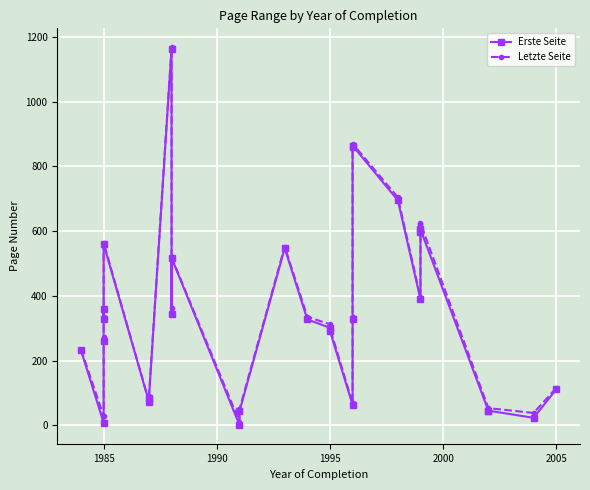

List the series in order of their peak value, lowest first.

Erste Seite, Letzte Seite